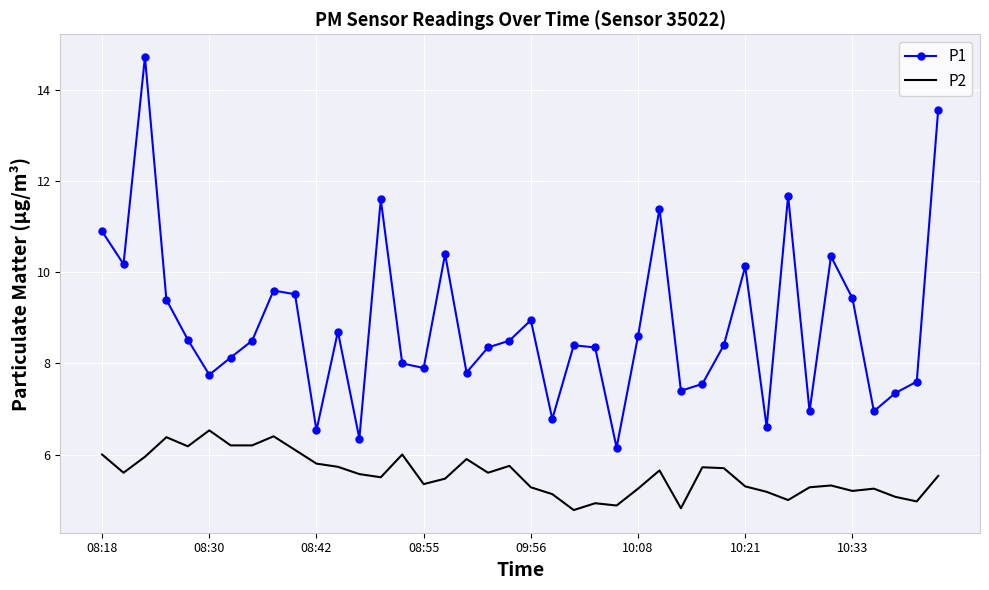

List the series in order of their overall mean, highest first.

P1, P2